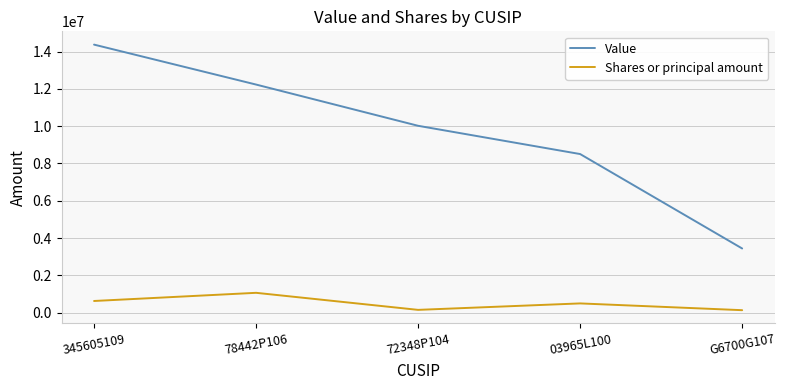

How many categories are shown in the chart?

5